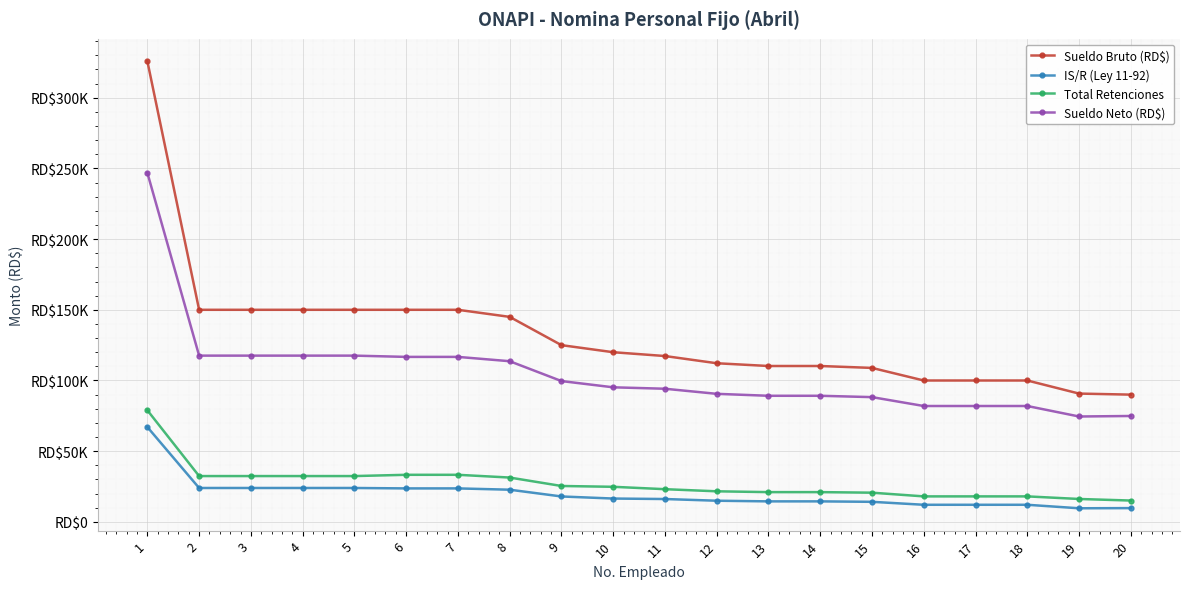

At which category is the sum across all series the highest?

1